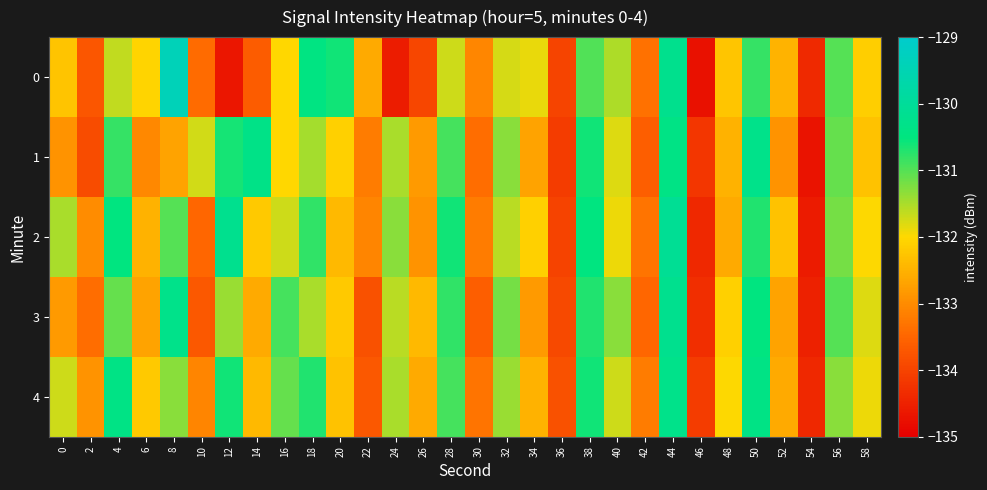

What is the spread (max minus min) of values at 10?

2.0